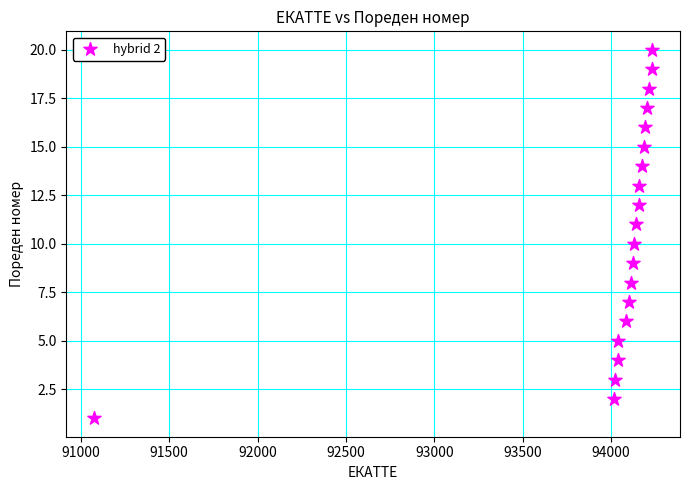

What is the range of X values (max minus min)?

3156